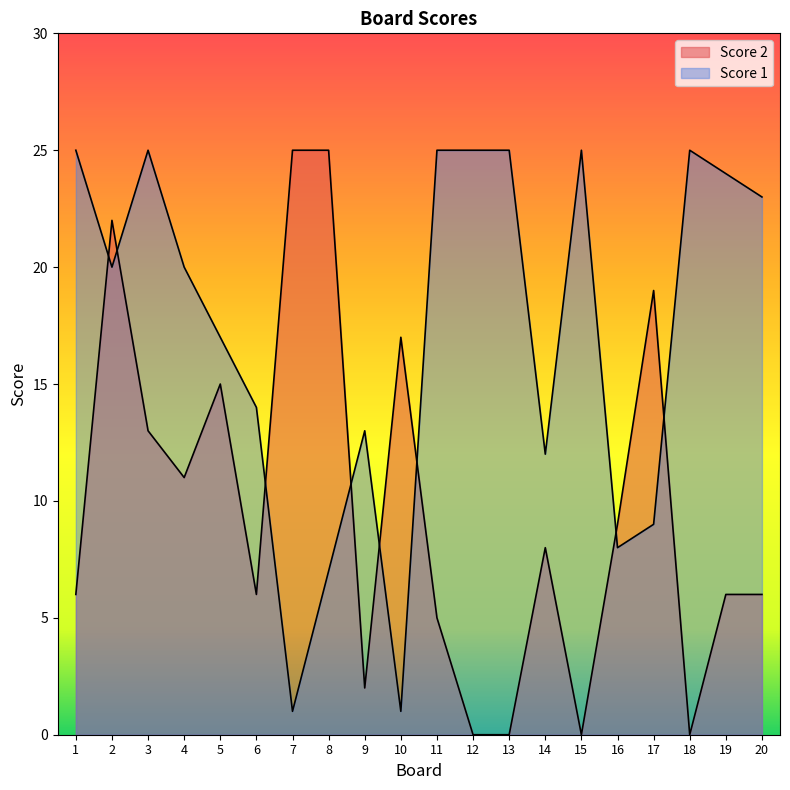

What is the spread (max minus min) of values at 11?

20